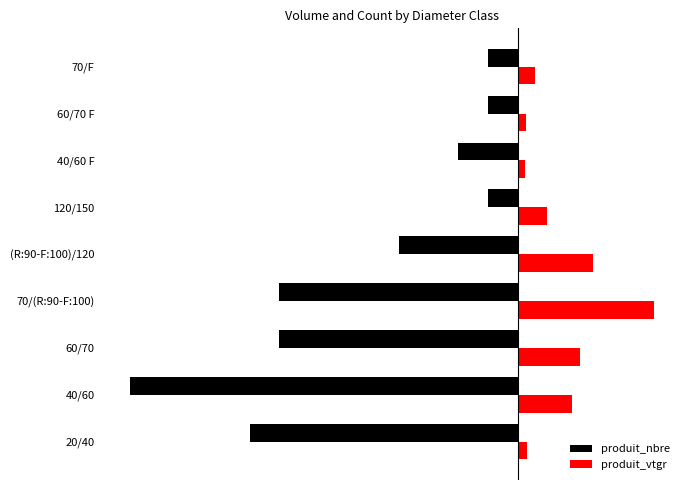

What are all the series names shown in the legend?

produit_nbre, produit_vtgr